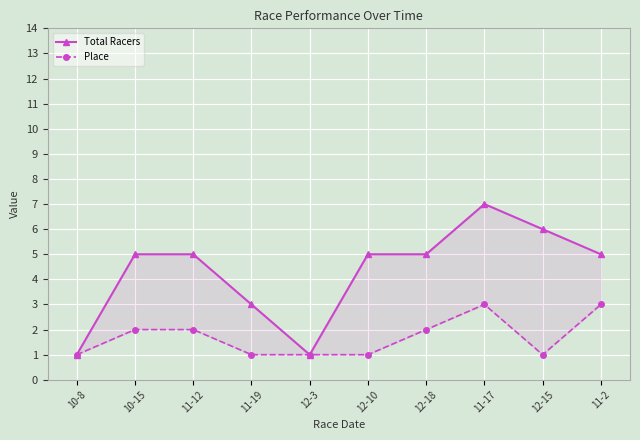

True or false: Total Racers and Place intersect in this chart.

False